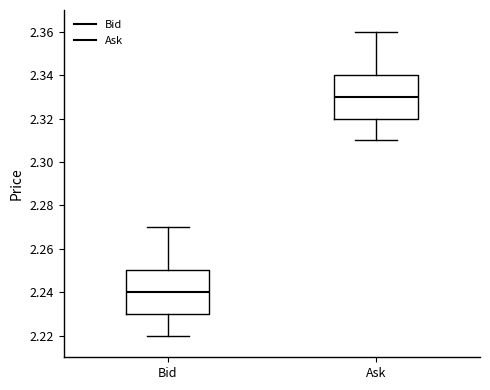

Where is the lower edge of the box for Bid on the y-axis? The values are not printed on the chart, so give them approximately, as read against the axis.

2.23